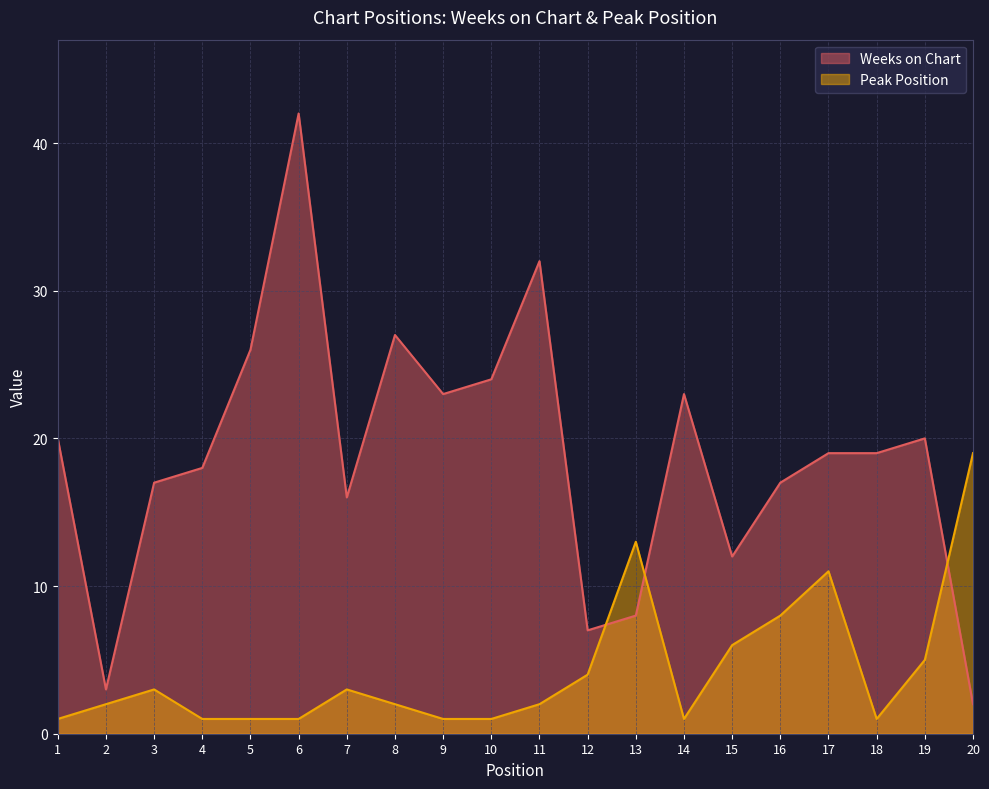

Which series changed the most between 14 and 15?

Weeks on Chart